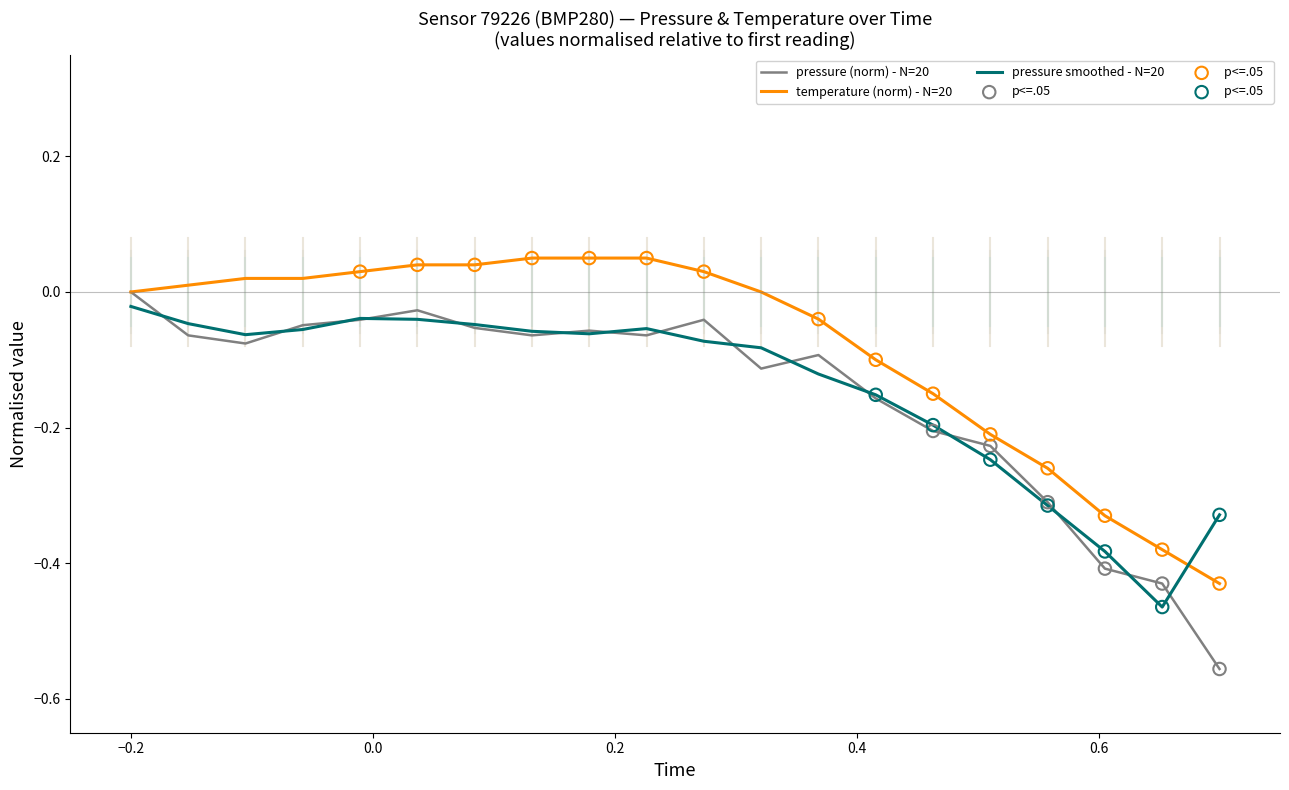

Which series has the widest spread of values?

pressure (norm) - N=20